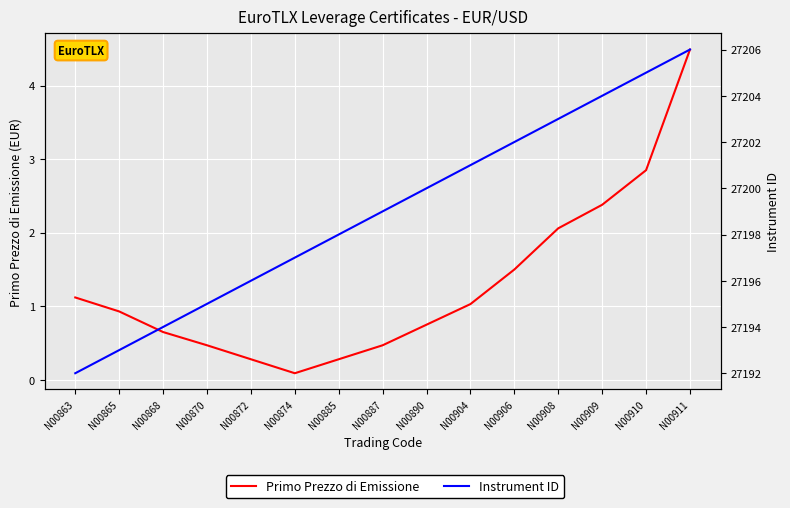

Which has a higher value, N00887 or N00906?

N00906